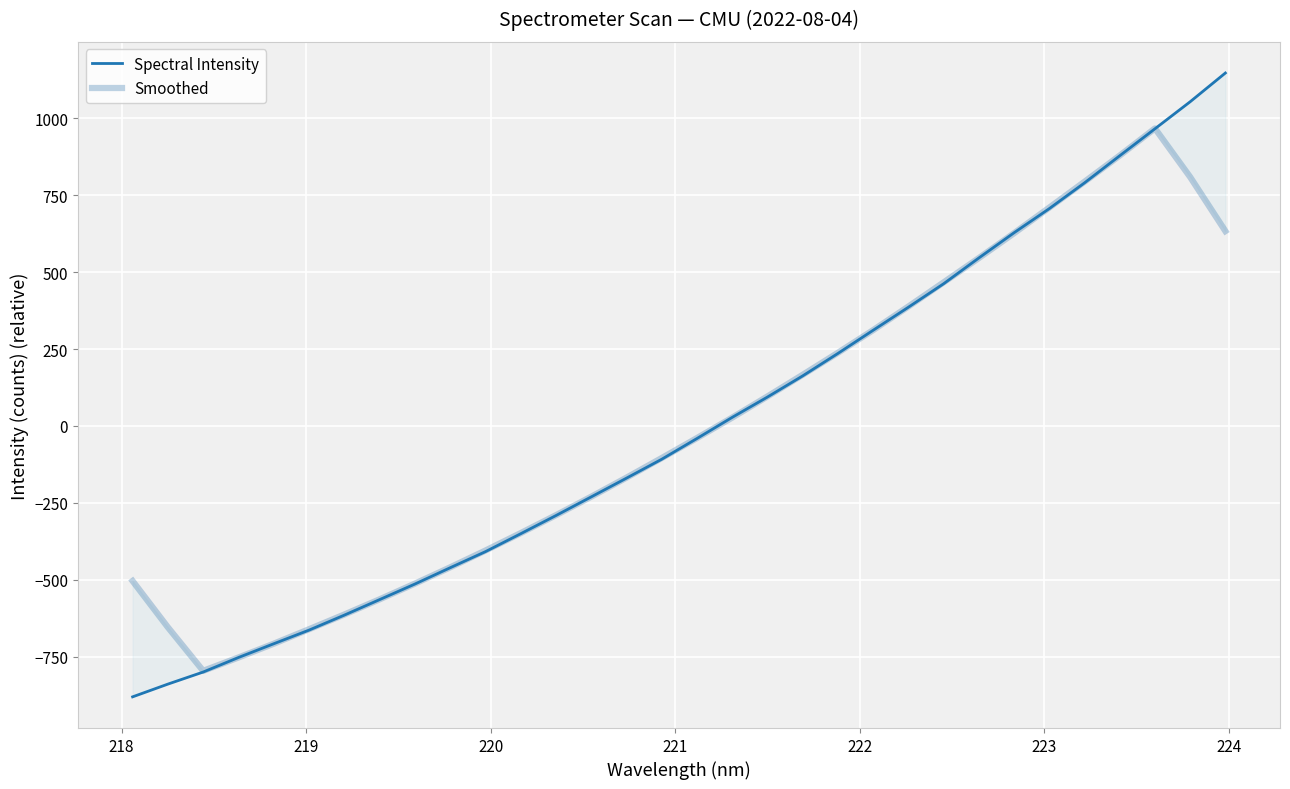

List the series in order of their peak value, highest first.

Spectral Intensity, Smoothed